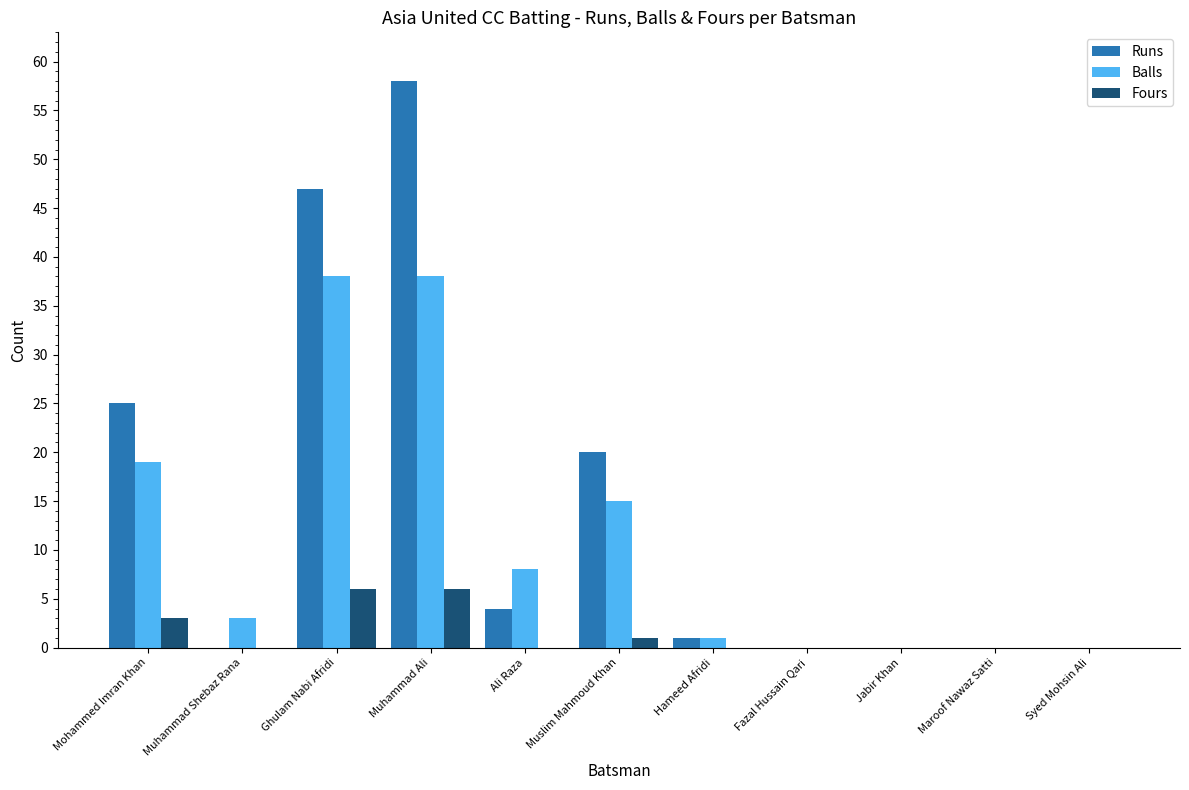

The Balls series shows 0 at Fazal Hussain Qari. True or false?

True